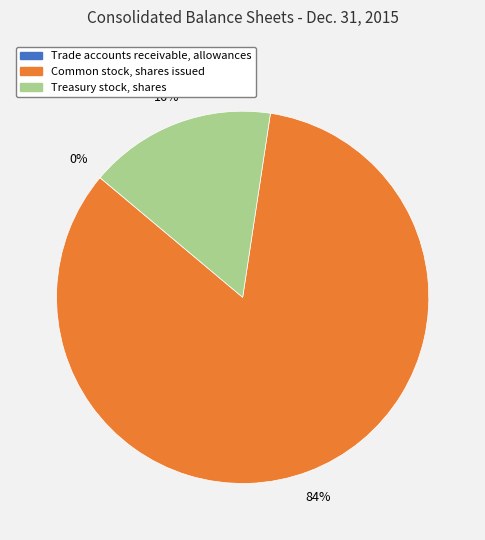

Is Common stock, shares issued the majority of the pie?

Yes